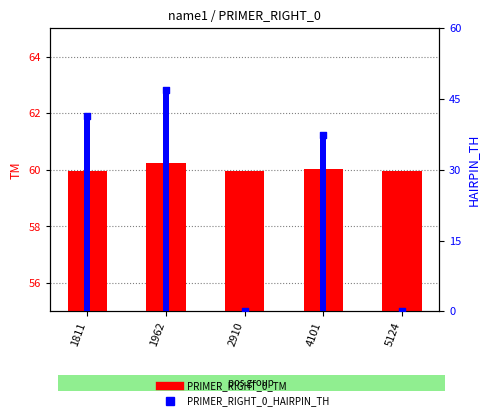

What is the total value across all series at 4101?

135.0